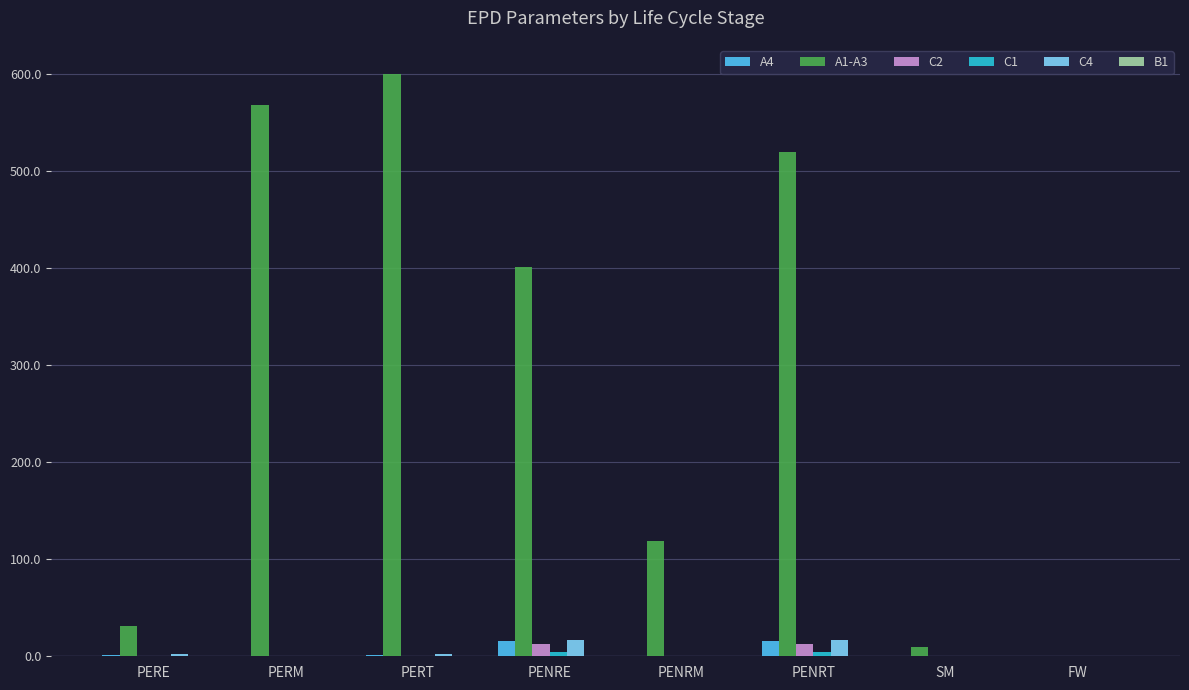

What is the sum of all A4 values?

34.1